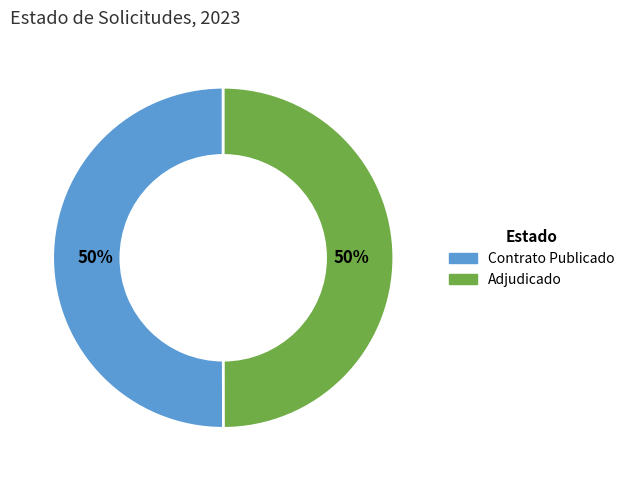

To the nearest percent, what is the combined percentage of Adjudicado and Contrato Publicado?

100%